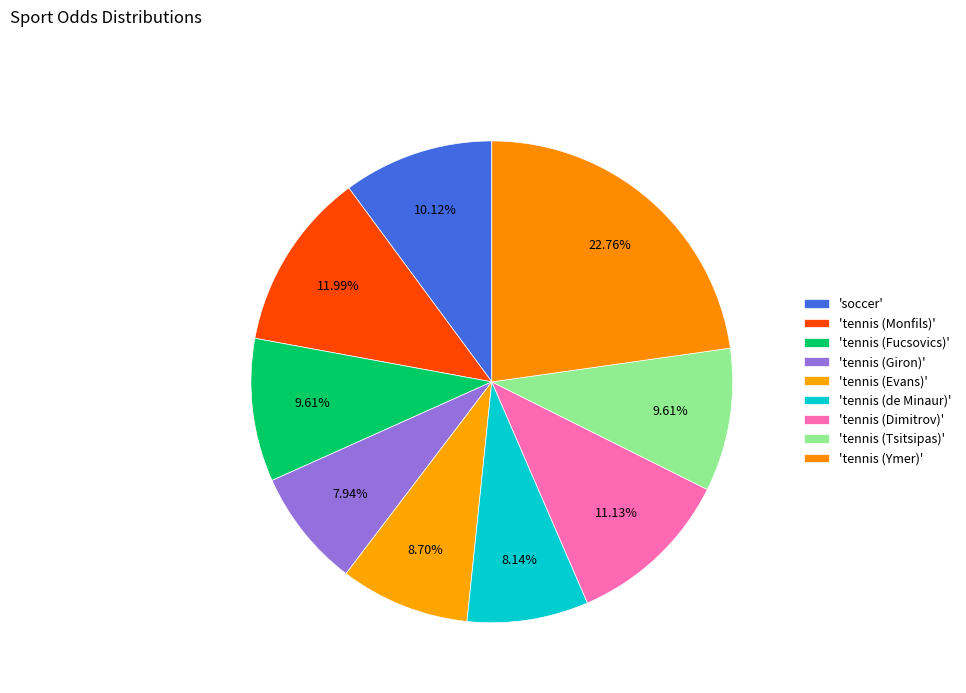

How many segments does this pie chart have?

9